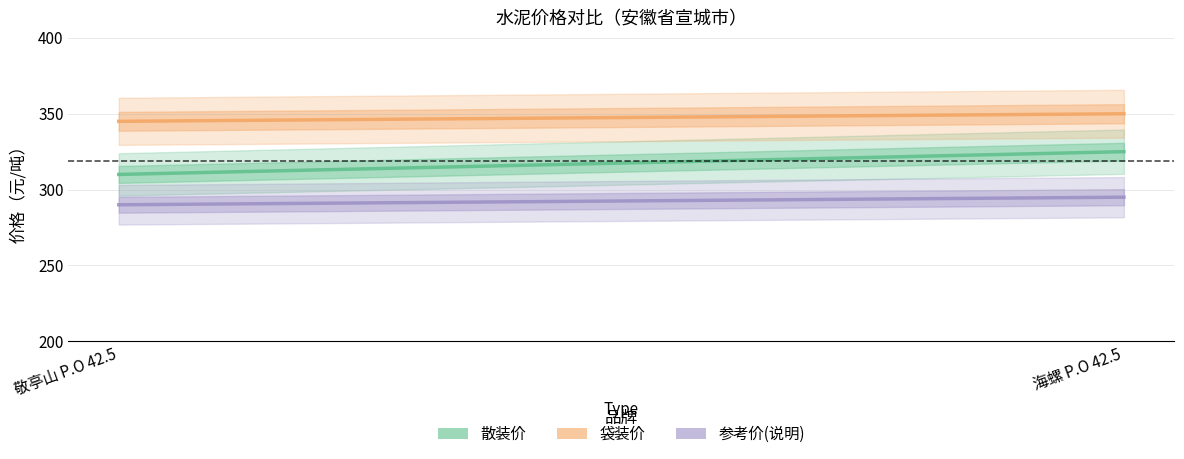

True or false: 散装价 has a value of 188 at 海螺 P.O 42.5.

False